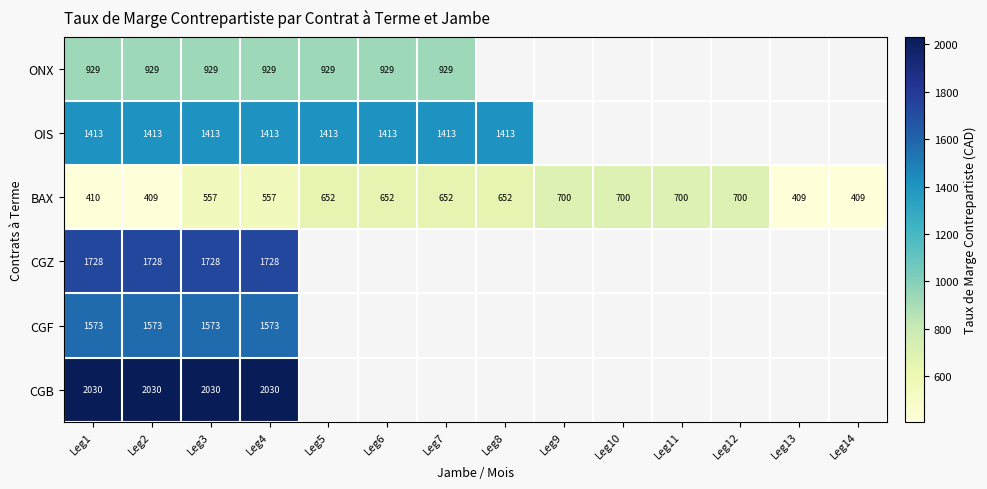

Which category has the lowest value across all series?

Leg2